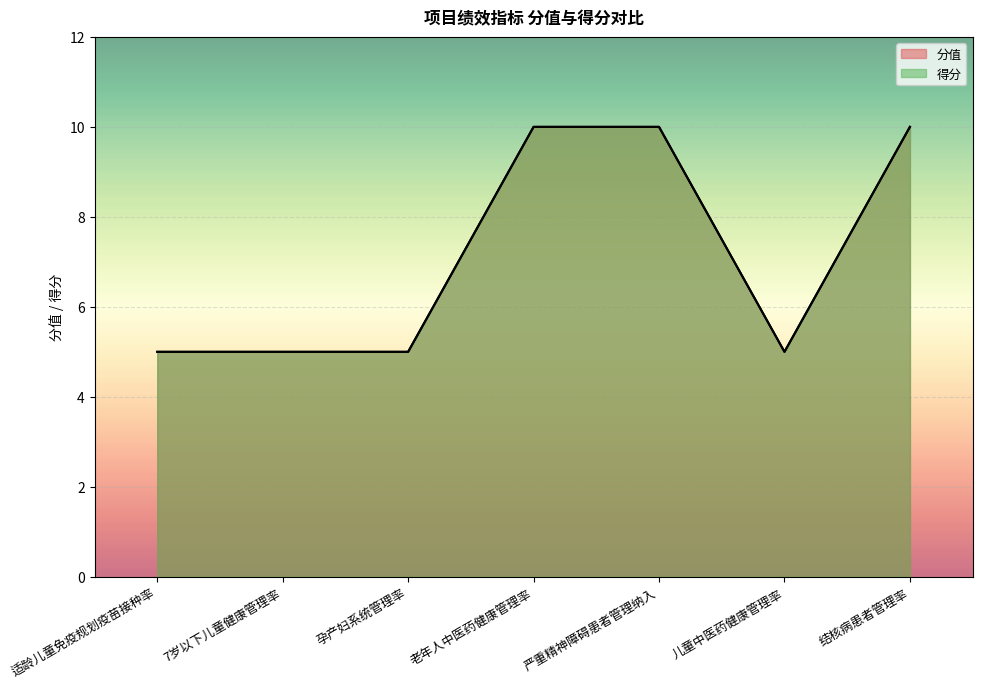

The 得分 series shows 5 at 孕产妇系统管理率. True or false?

True